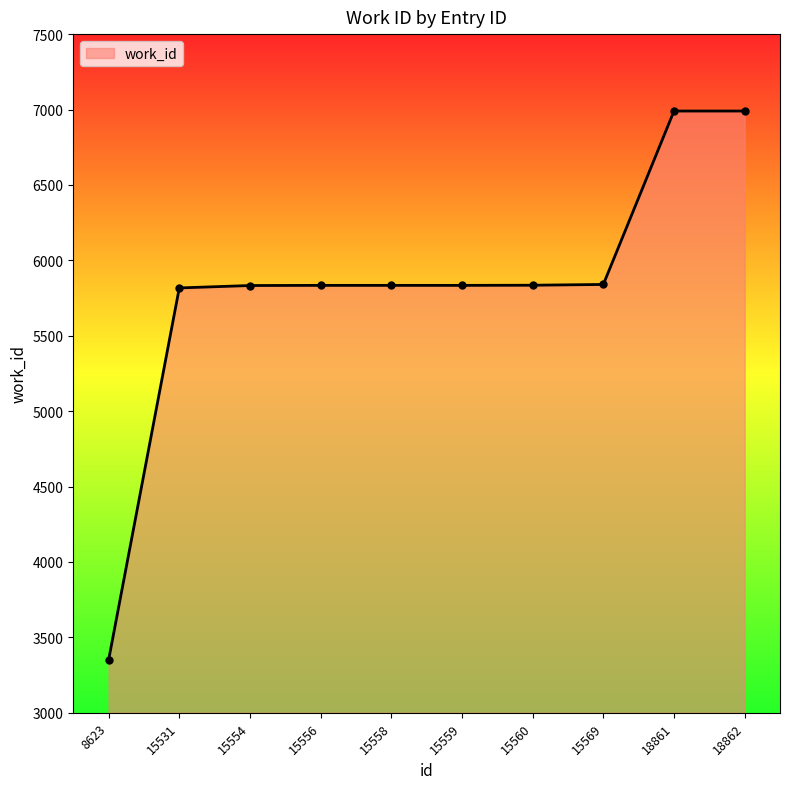

What is the average value?

5816